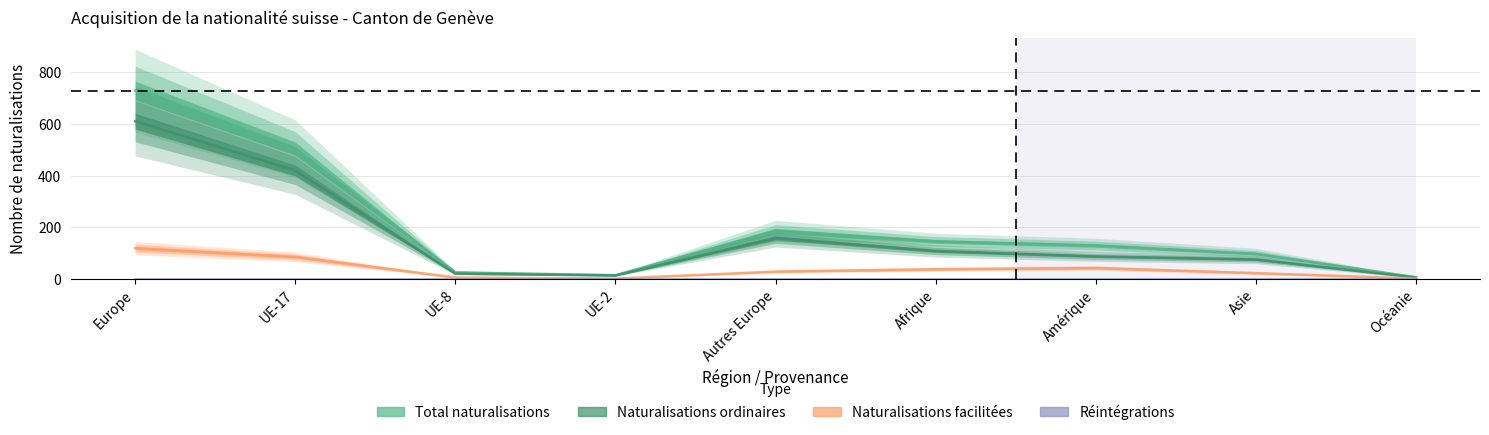

Which label corresponds to the smallest value in the chart?

UE-2